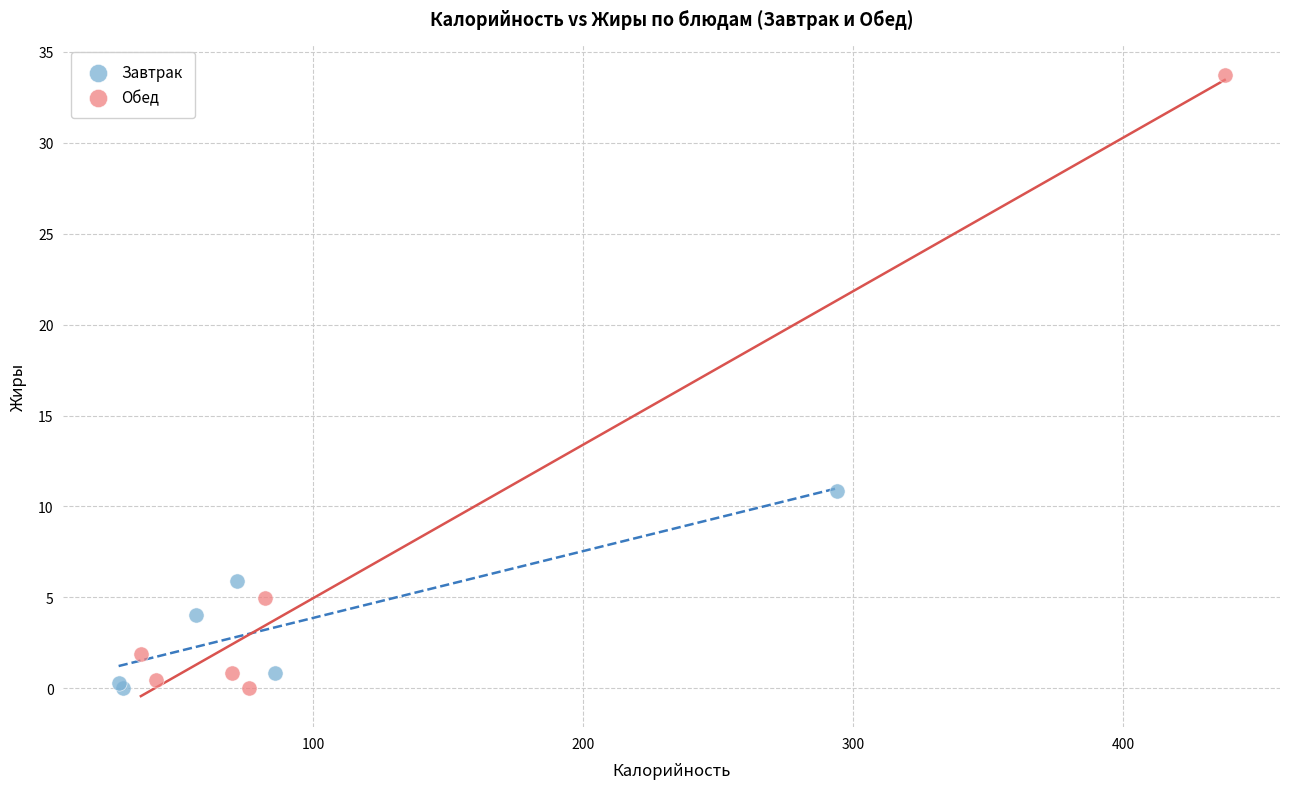

What are all the series names shown in the legend?

Завтрак, Обед